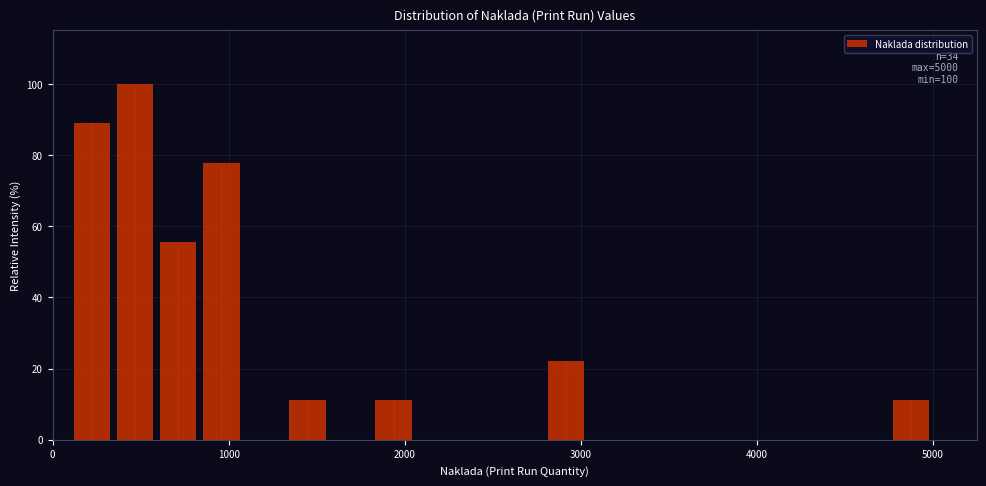

Around what value on the x-axis is the tallest bar? Give the approximate position of its centre, as read against the axis.

500